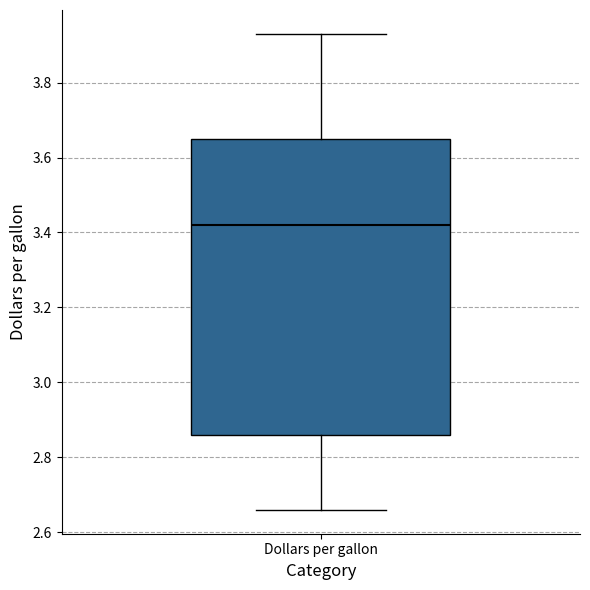

Read this box plot against the y-axis: the position of the median line, the range covered by the box, and the ends of both whiskers. The values are not printed on the chart, so give them approximately, as read against the axis.

median 3.42, box 2.86 to 3.66, whiskers 2.66 to 3.94